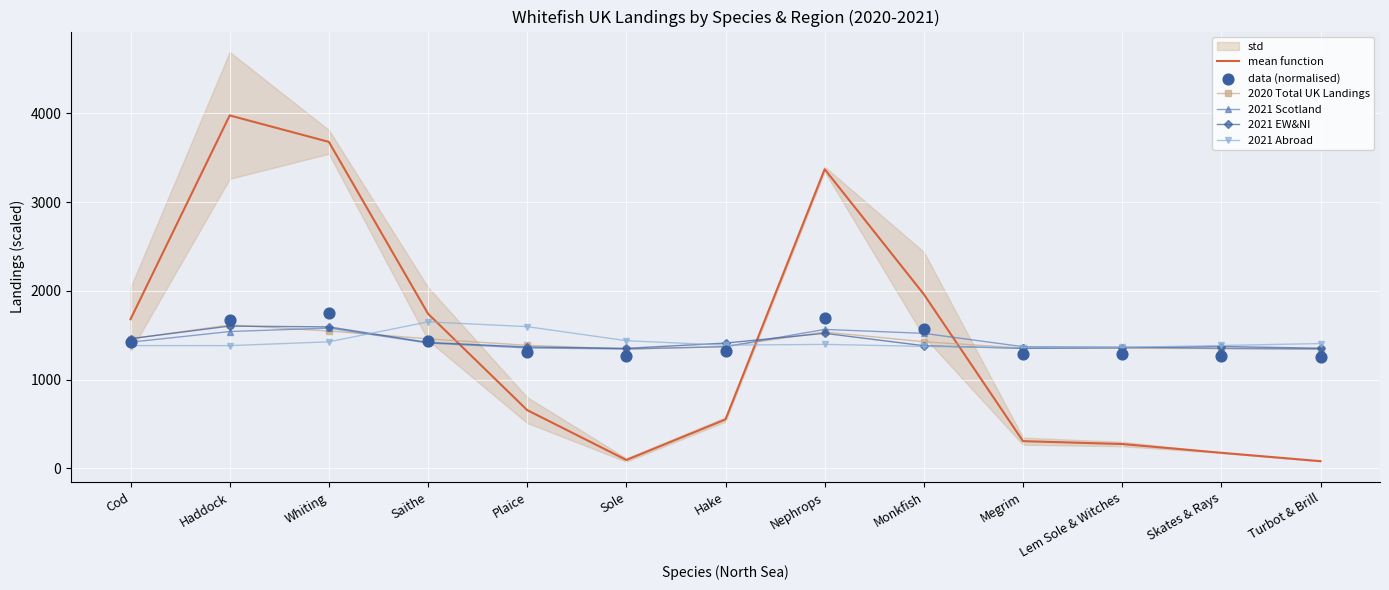

Which series has the largest Y range (max minus min)?

mean function